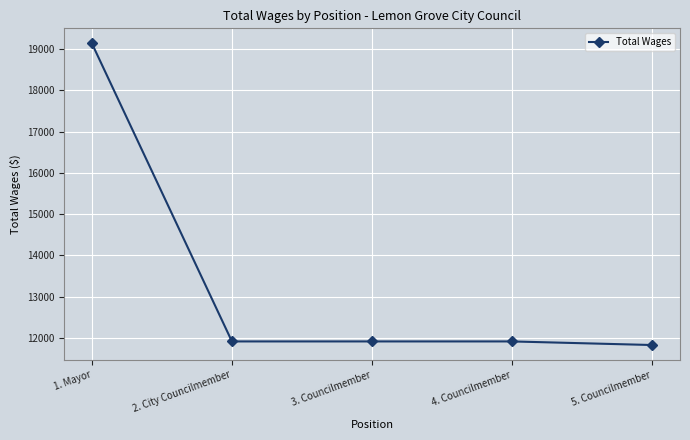

What is the value of the 5th point from the left?

11824